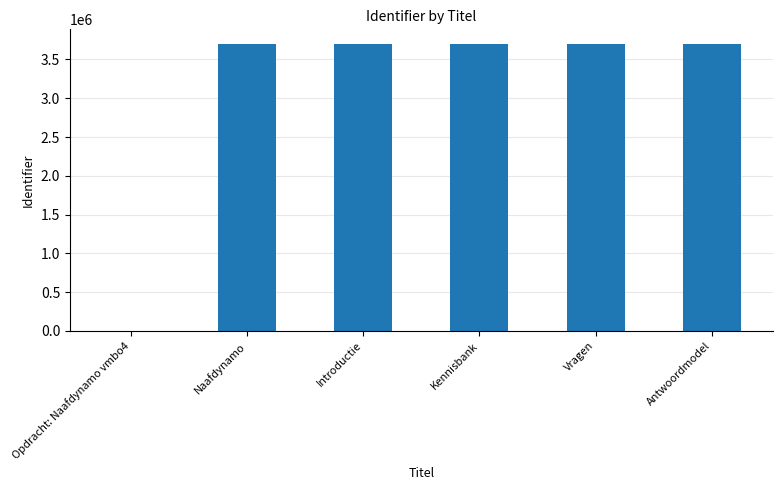

The chart shows a value of 3703847 at Antwoordmodel. True or false?

True